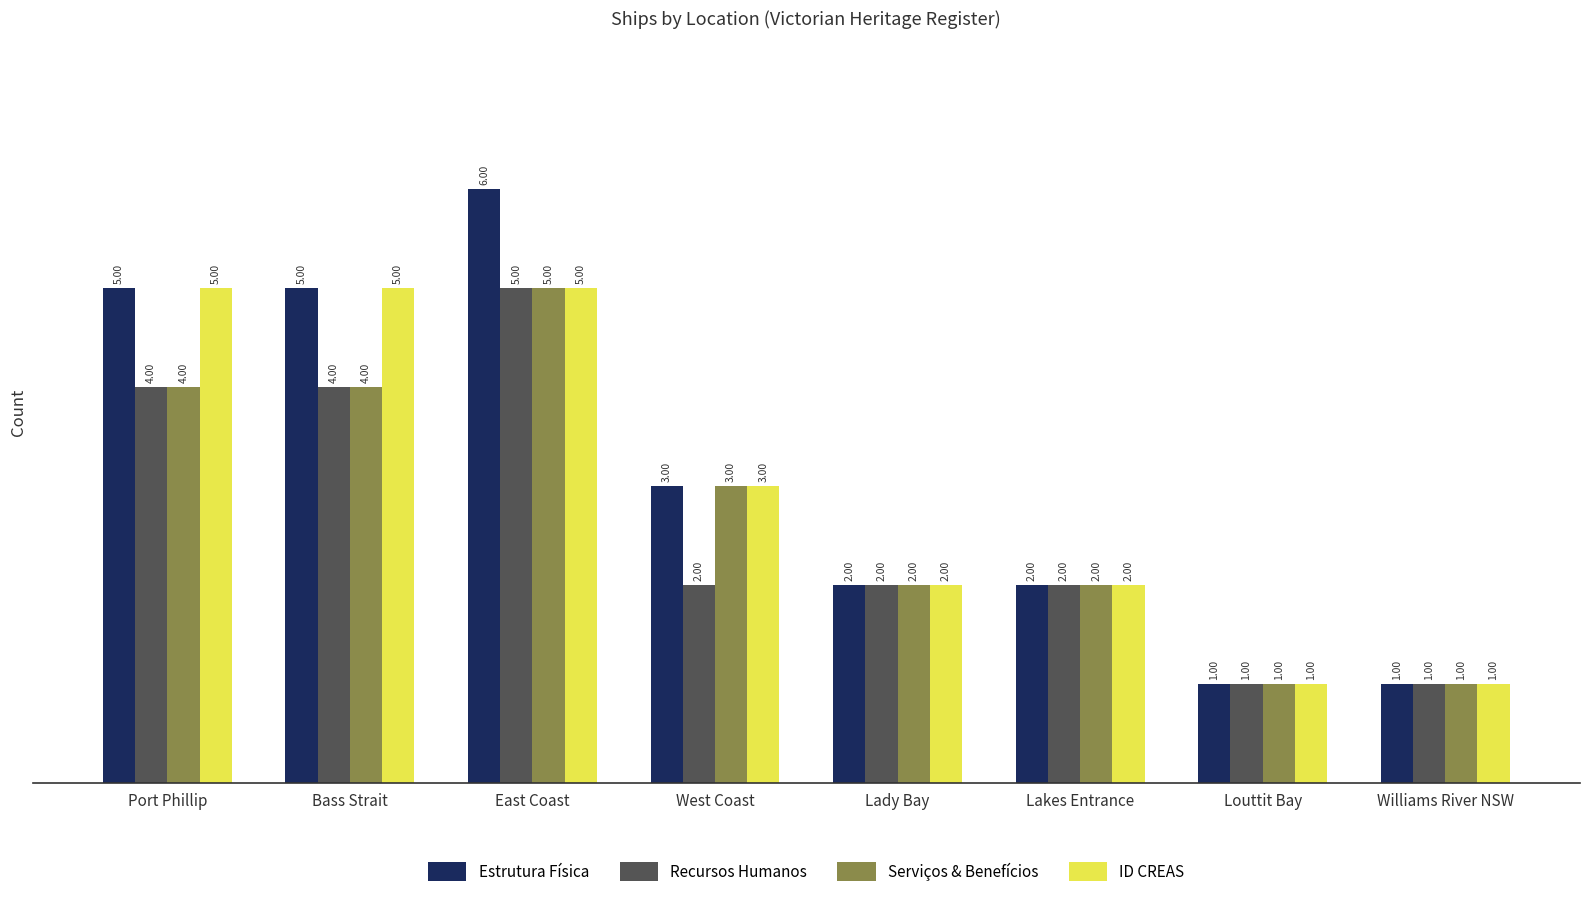

Is it true that Estrutura Física equals 0 at Williams River NSW?

False